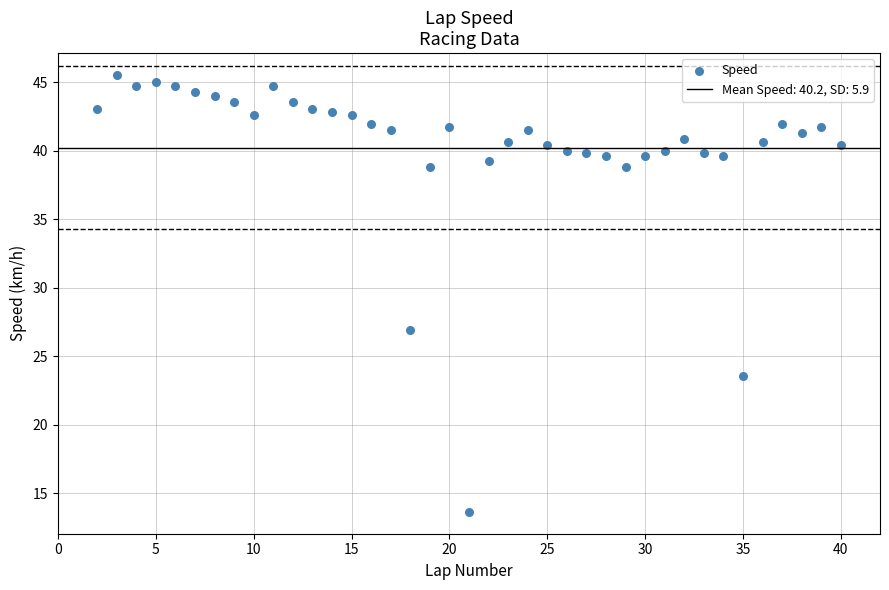

What is the range of X values (max minus min)?

38.0